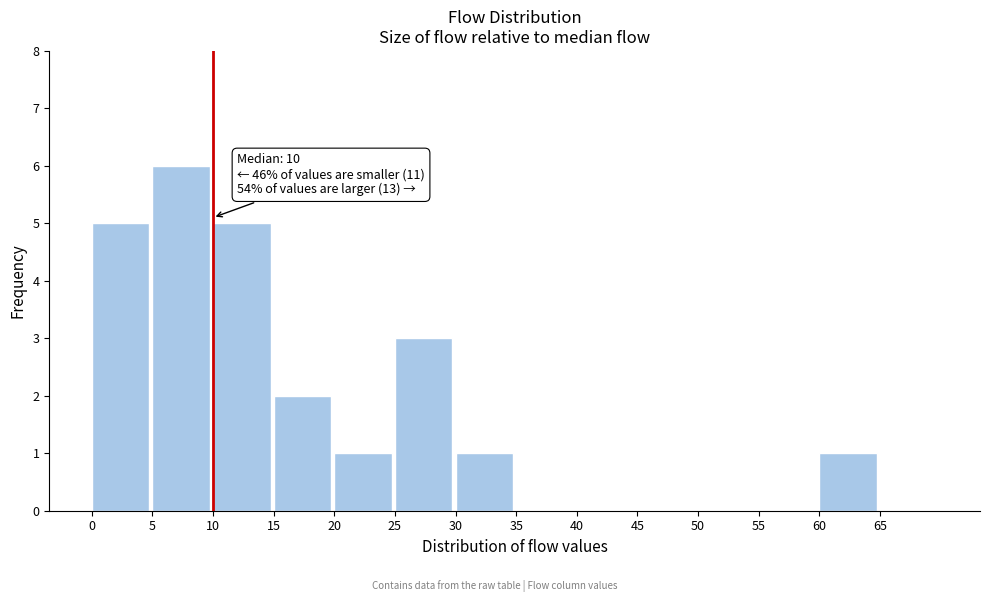

Which range on the x-axis has the tallest bar?

5 to 10